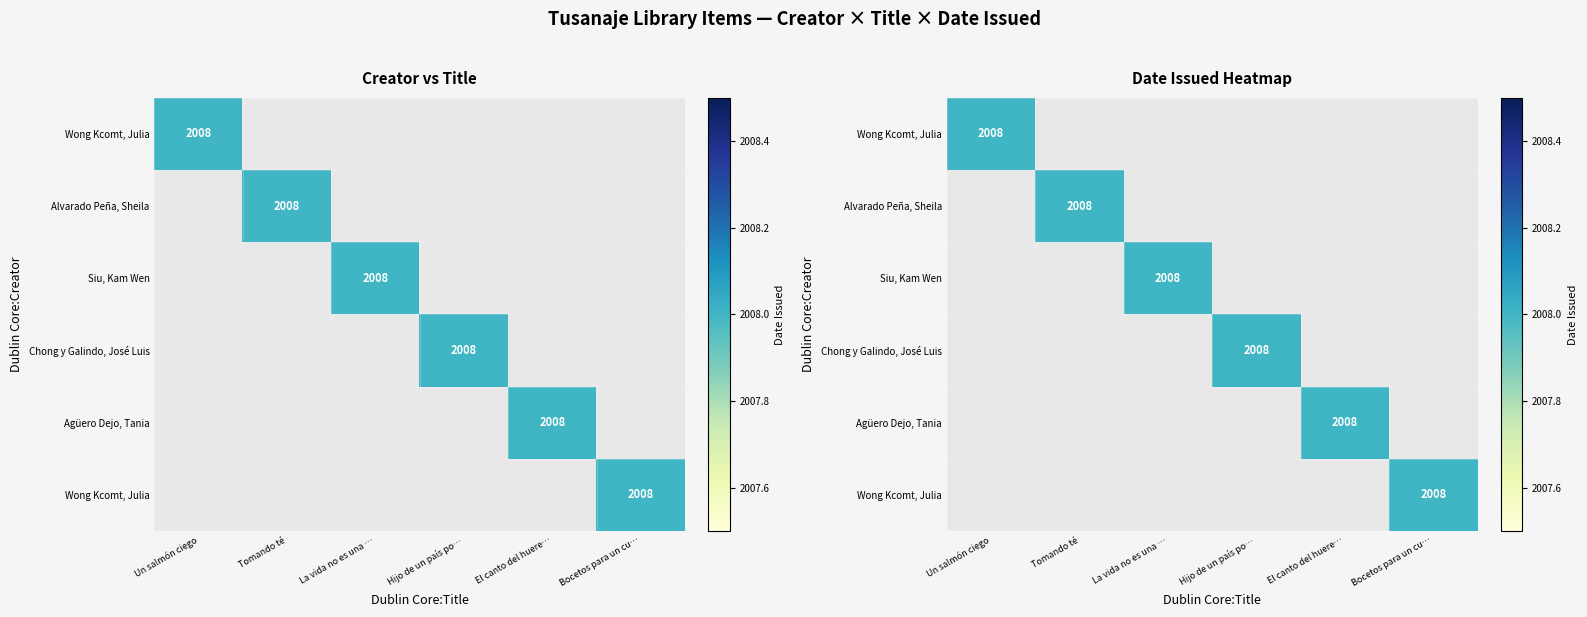

How many values in the Wong Kcomt, Julia (Un salmón ciego) series exceed 0?

1